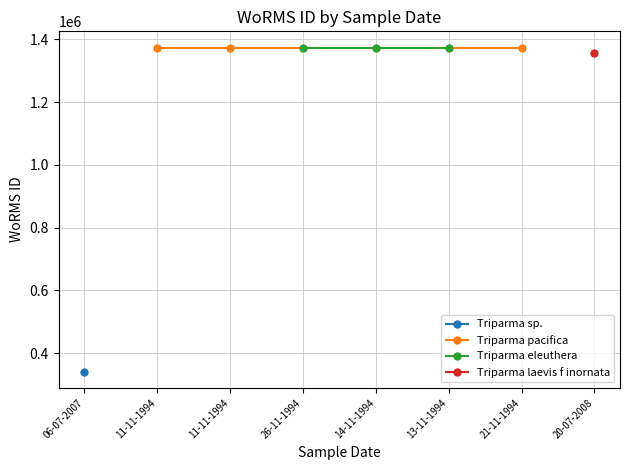

Which series has the largest total across all categories?

Triparma pacifica